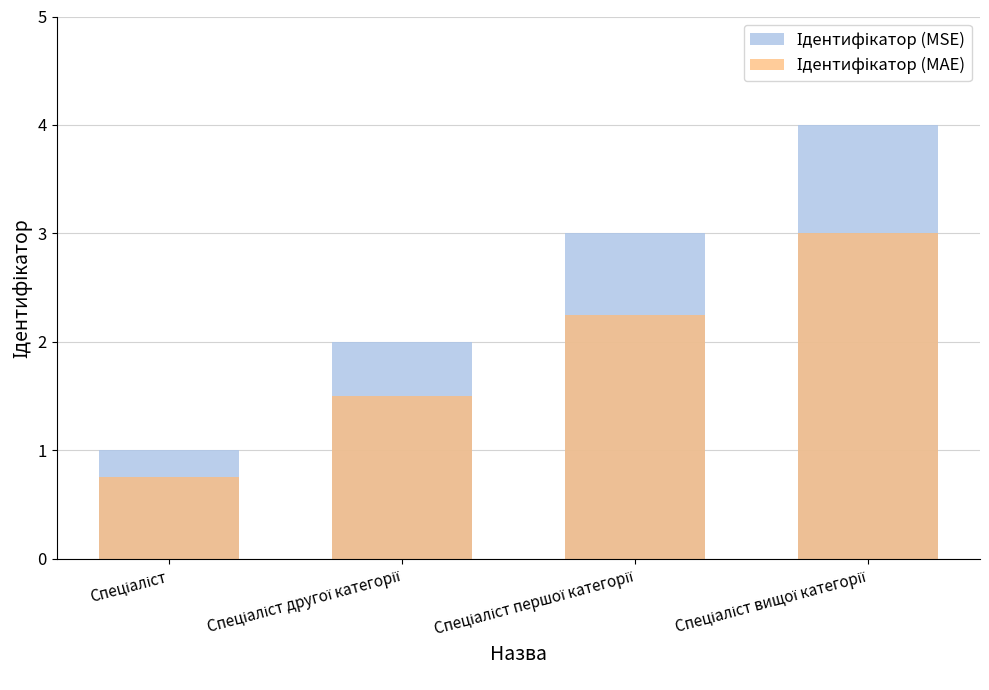

Reading left to right, what are all the values shown in this chart?

Ідентифікатор (MSE): Спеціаліст=1.0	Спеціаліст другої категорії=2.0	Спеціаліст першої категорії=3.0	Спеціаліст вищої категорії=4.0
Ідентифікатор (MAE): Спеціаліст=0.8	Спеціаліст другої категорії=1.5	Спеціаліст першої категорії=2.2	Спеціаліст вищої категорії=3.0